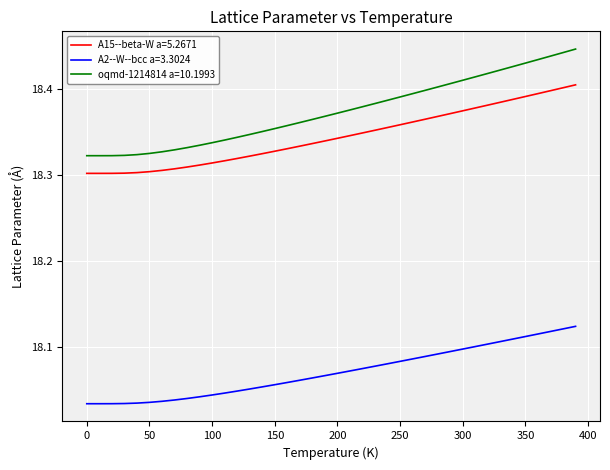

Which series has the largest total across all categories?

oqmd-1214814 a=10.1993